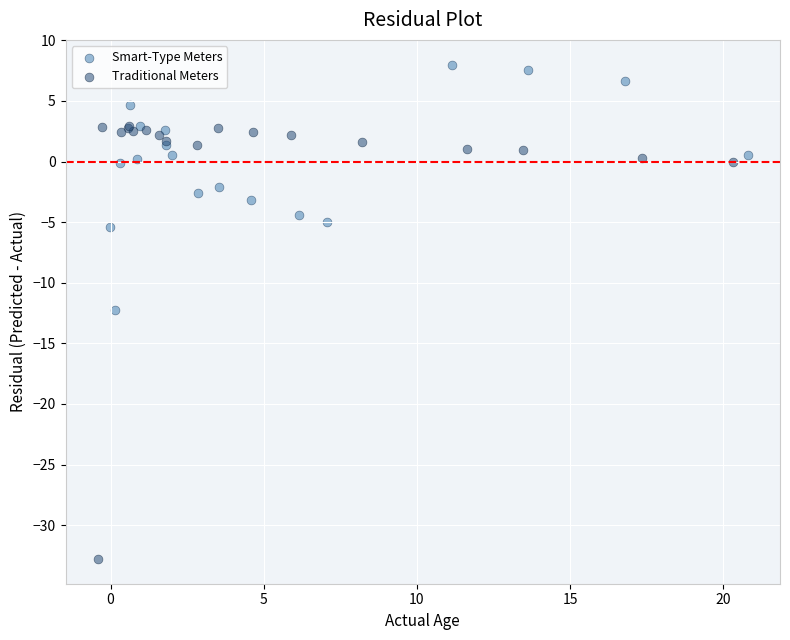

Which series has the widest spread of Y values?

Traditional Meters